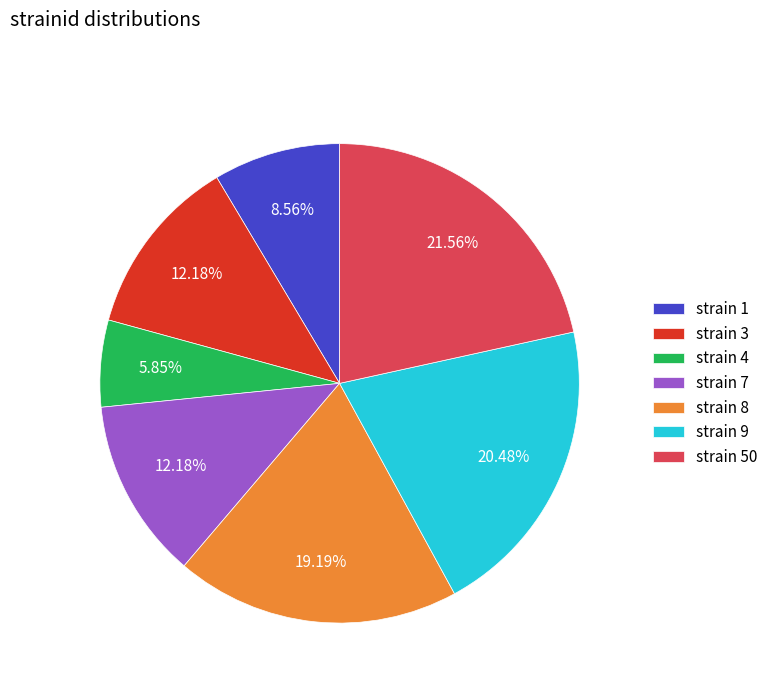

Combined, do strain 3 and strain 8 account for over 50%?

No